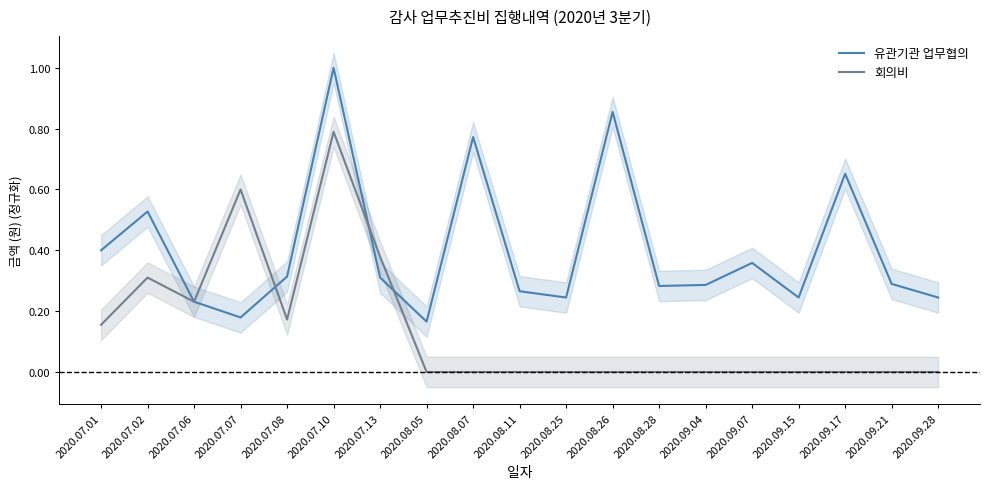

The 회의비 series shows 0.0 at 2020.08.25. True or false?

True